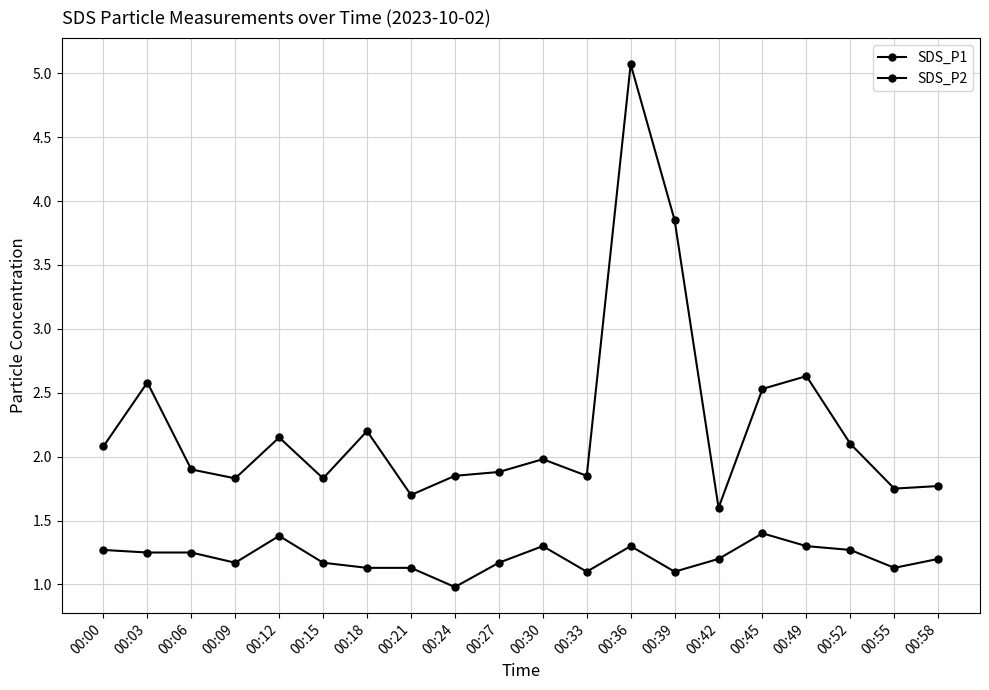

How many data points does each series have?

20